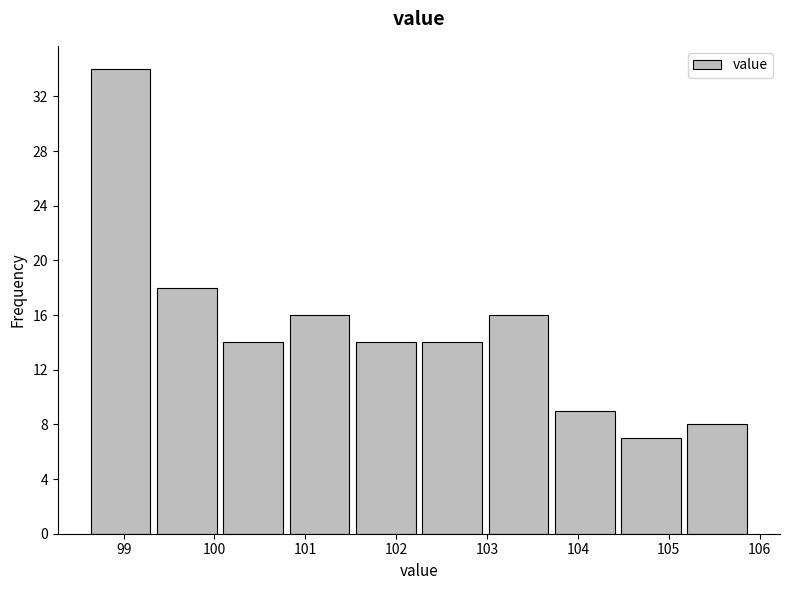

Which range on the x-axis has the tallest bar?

98.60 to 99.33